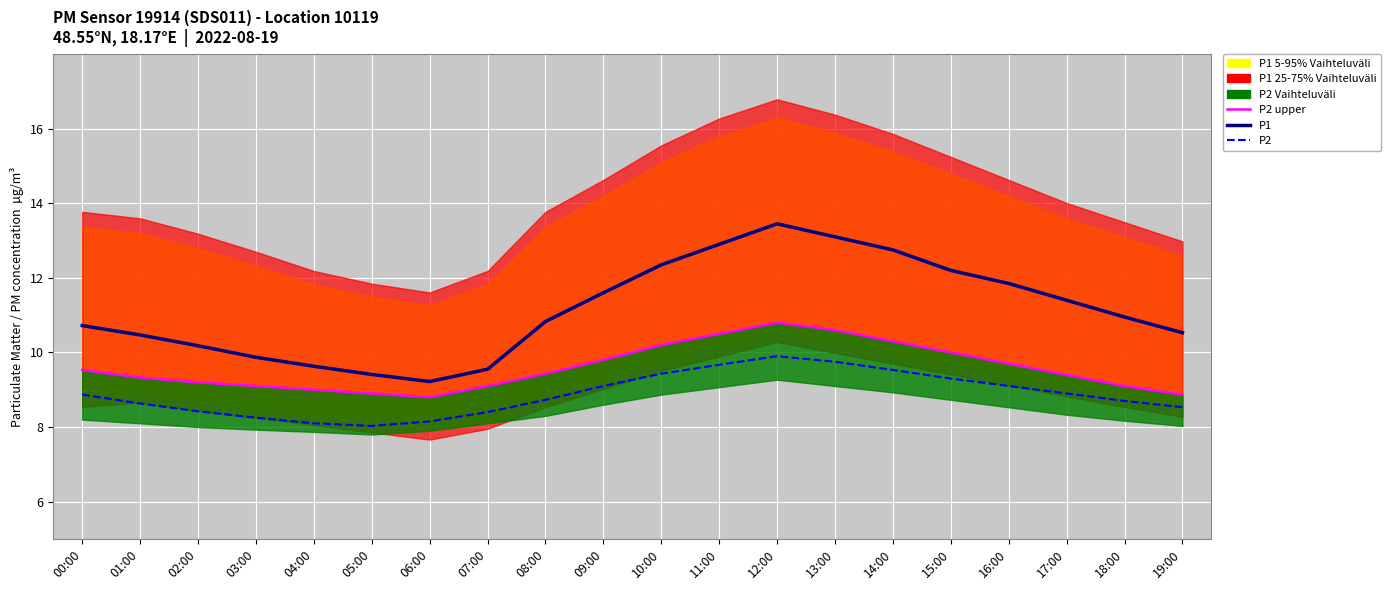

True or false: P2 upper and P1 cross at least once.

False